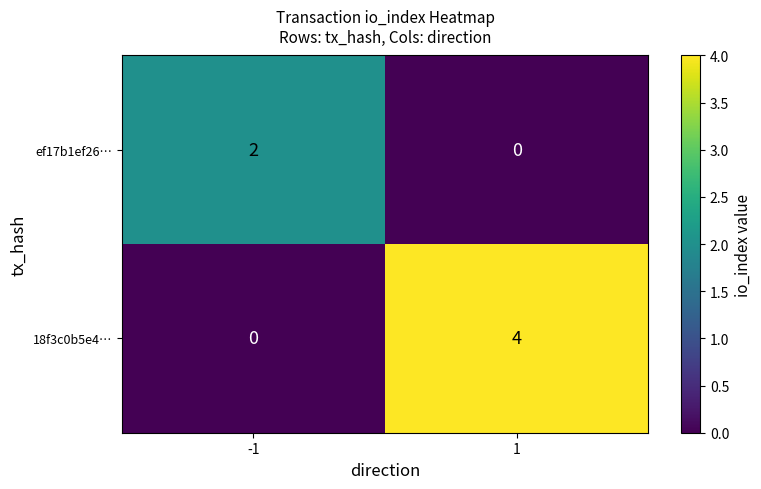

Count the number of categories in the chart.

2